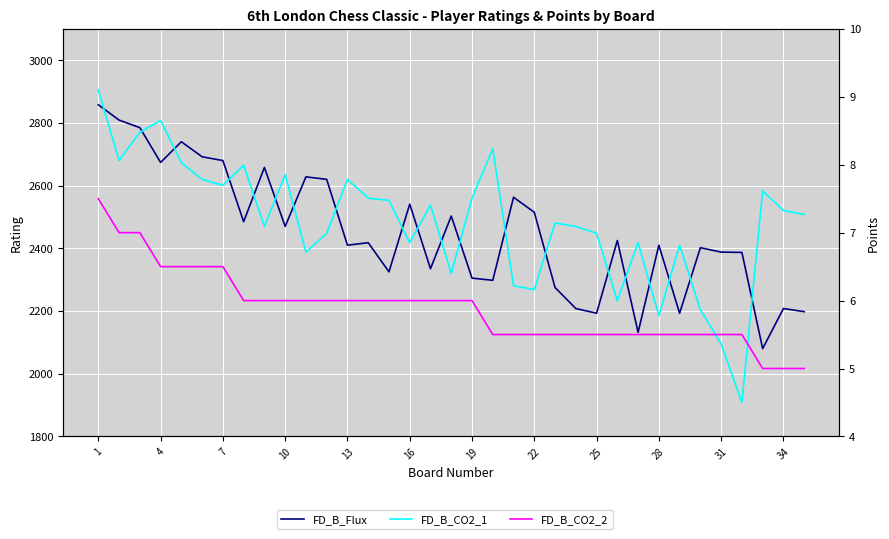

What is the smallest value displayed?

5.0